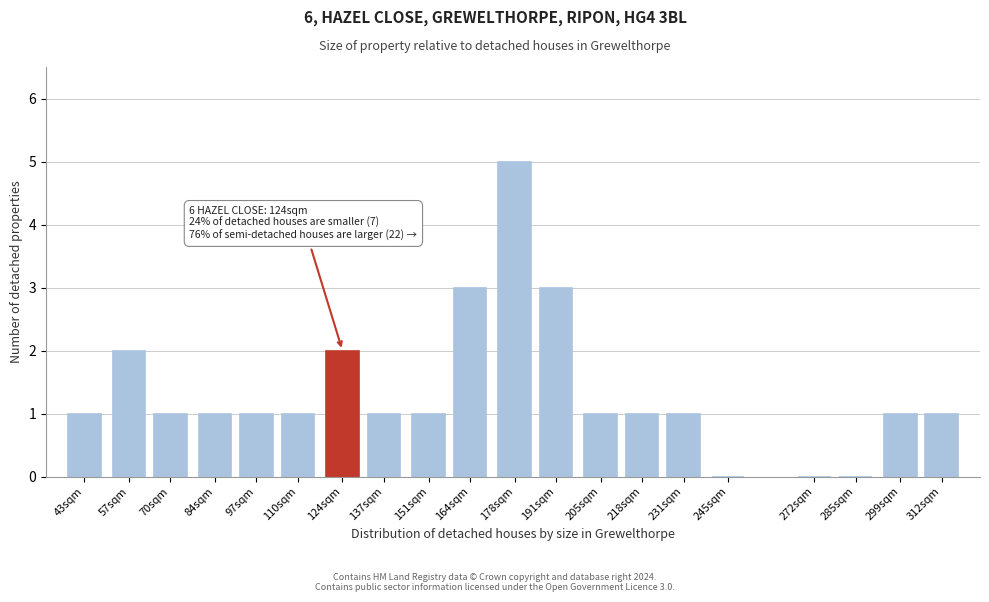

Reading left to right, extract all data points from this chart.

43sqm=1	57sqm=2	70sqm=1	84sqm=1	97sqm=1	110sqm=1	124sqm=2	137sqm=1	151sqm=1	164sqm=3	178sqm=5	191sqm=3	205sqm=1	218sqm=1	231sqm=1	245sqm=0	272sqm=0	285sqm=0	299sqm=1	312sqm=1